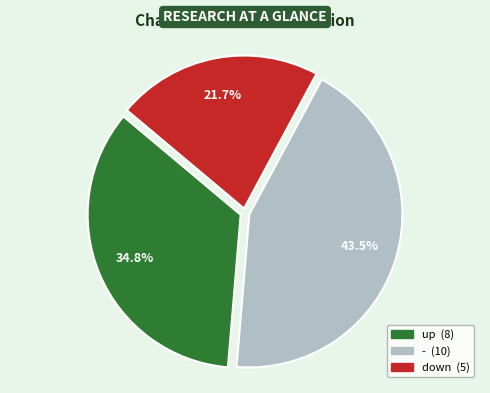

Is it true that - is 36% of the pie?

False